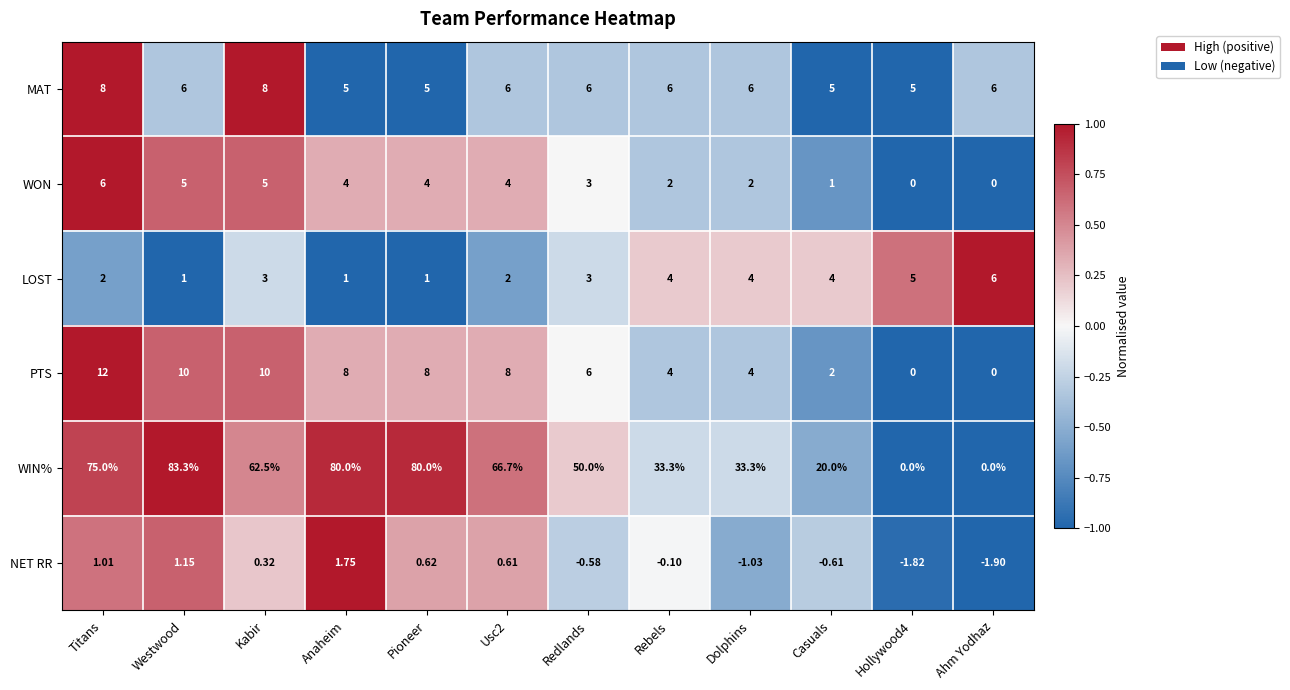

Where is WON nearest to the value 3?

Redlands